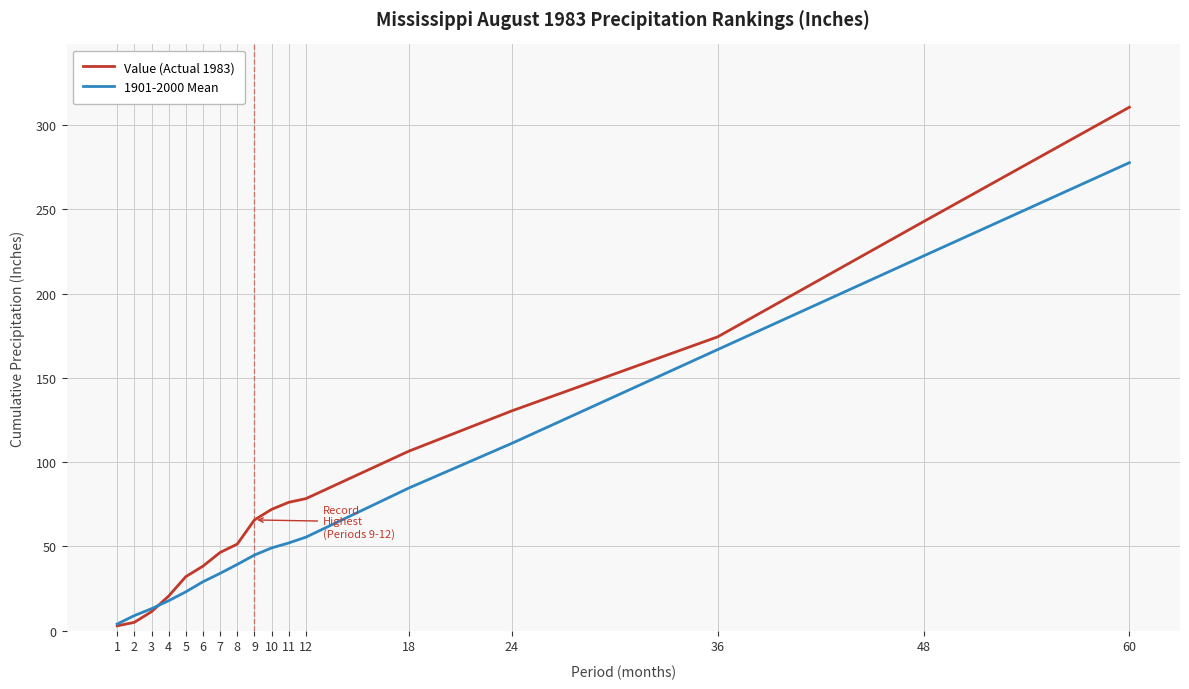

True or false: Value (Actual 1983) has a value of 141.6 at 18.

False